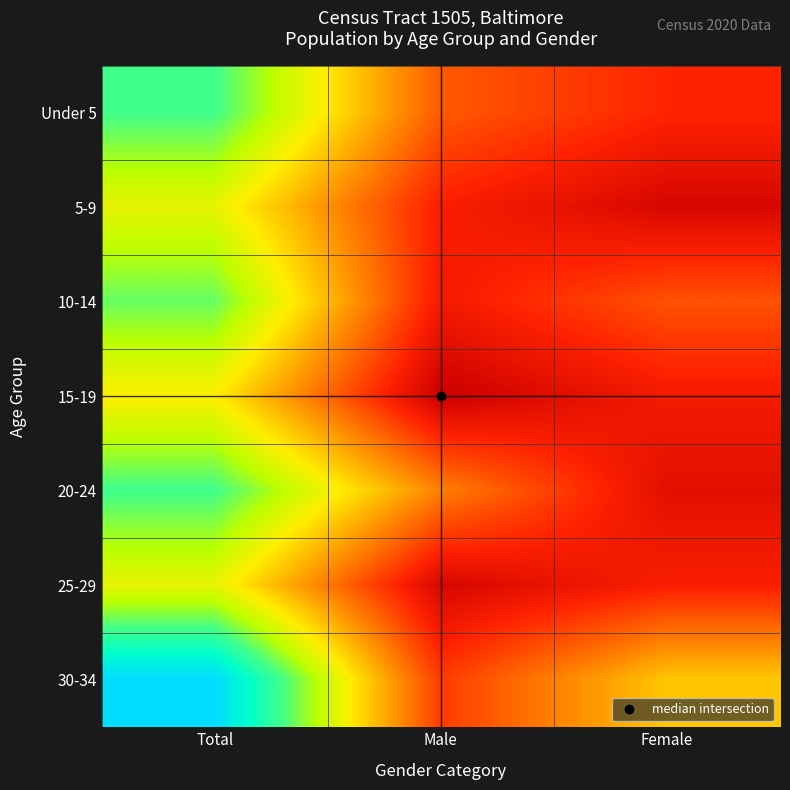

Which category has the lowest value across all series?

Male